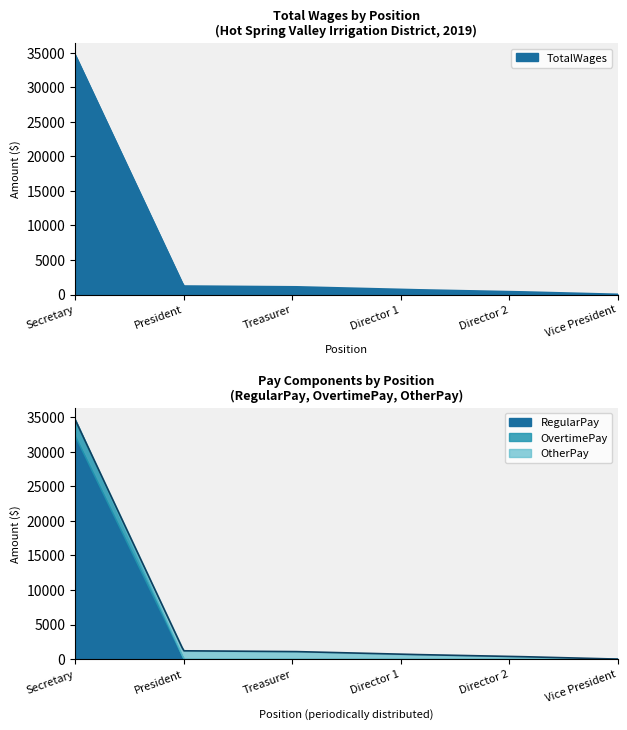

What is the maximum value for RegularPay?

32223.0